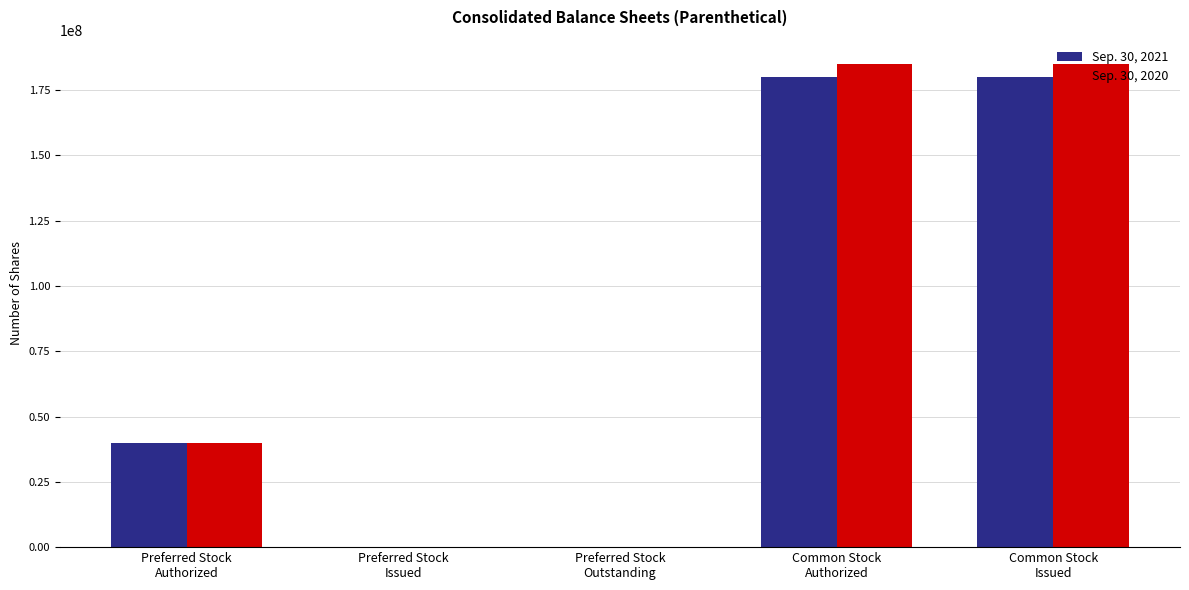

How many groups of bars are there?

5